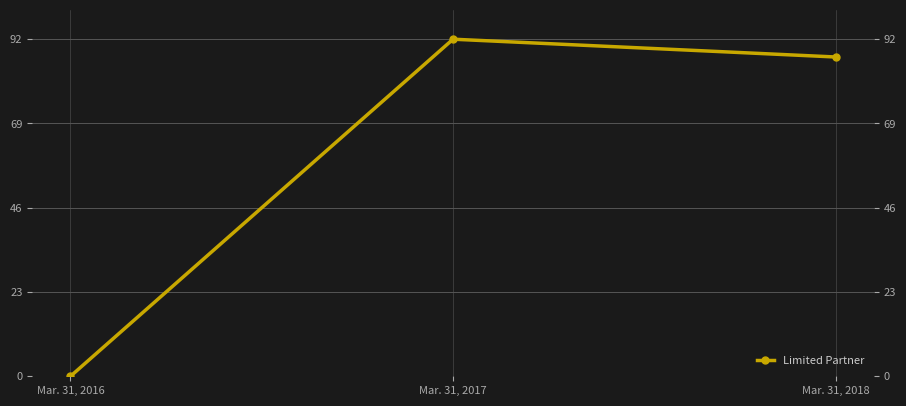

Where is the data nearest to the value 46?

Mar. 31, 2018